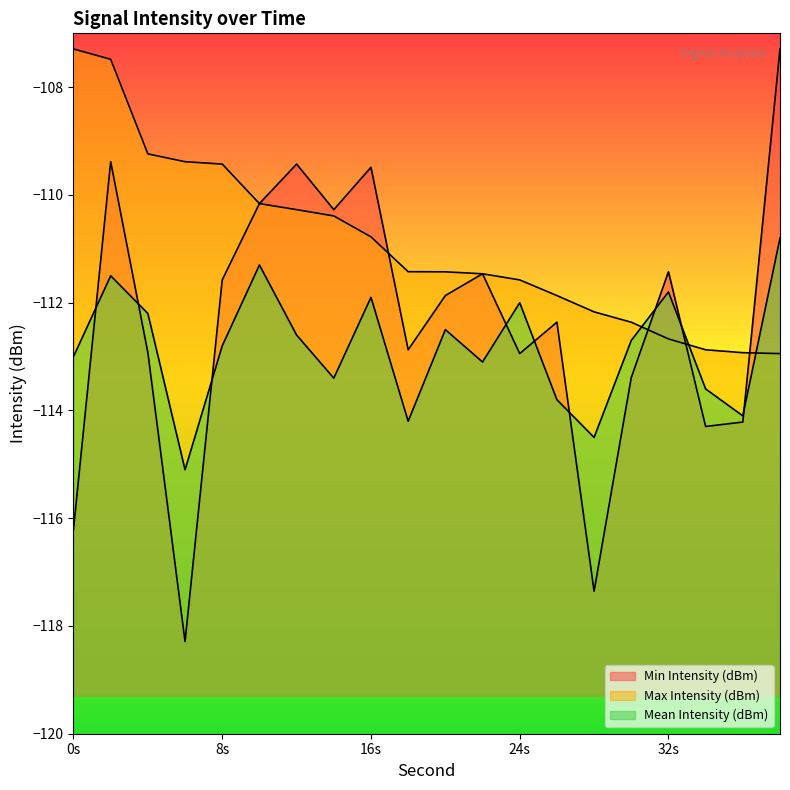

Is it true that Max Intensity (dBm) equals -112.7 at 32s?

True